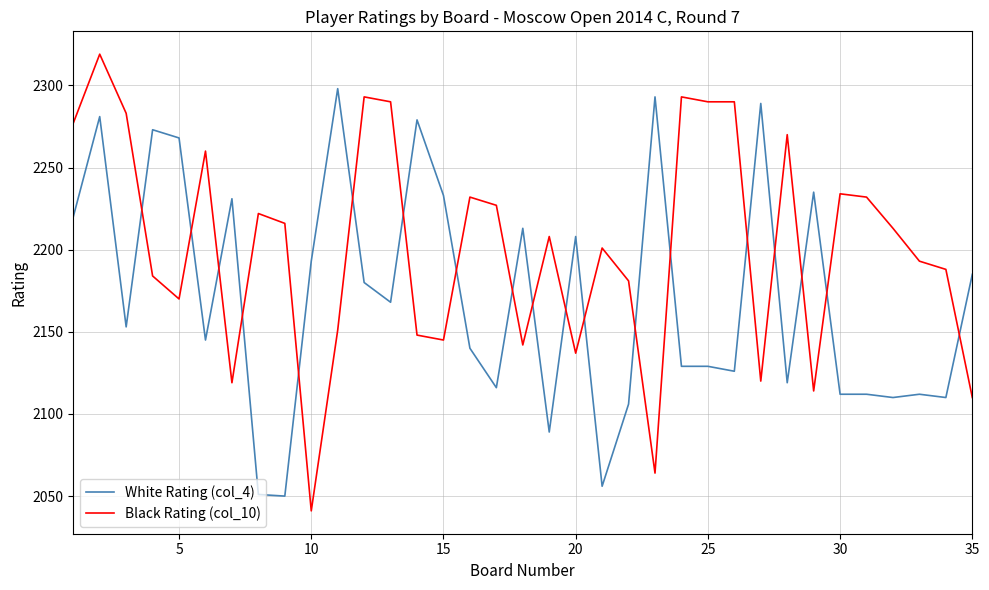

Which series has the largest range (max minus min)?

Black Rating (col_10)